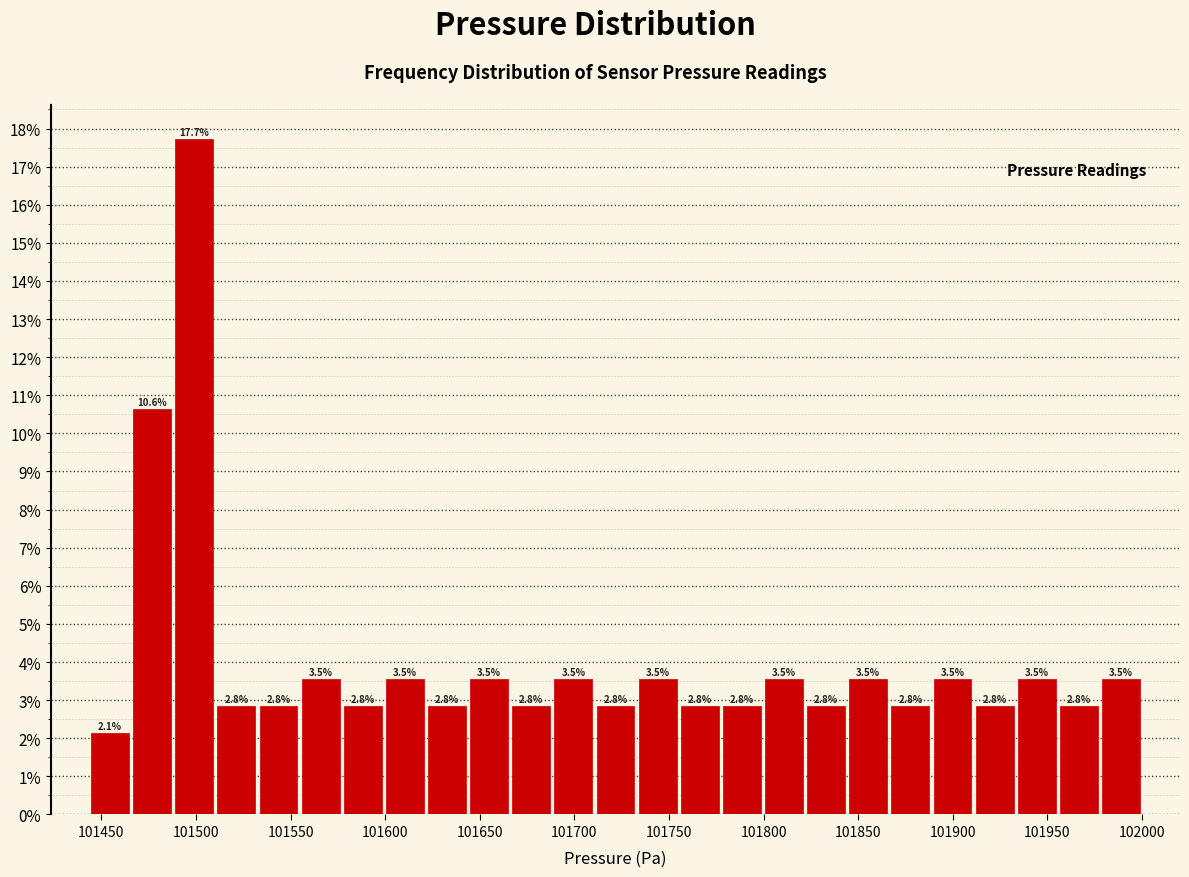

Over which range of the x-axis is the bar tallest?

101490 to 101510